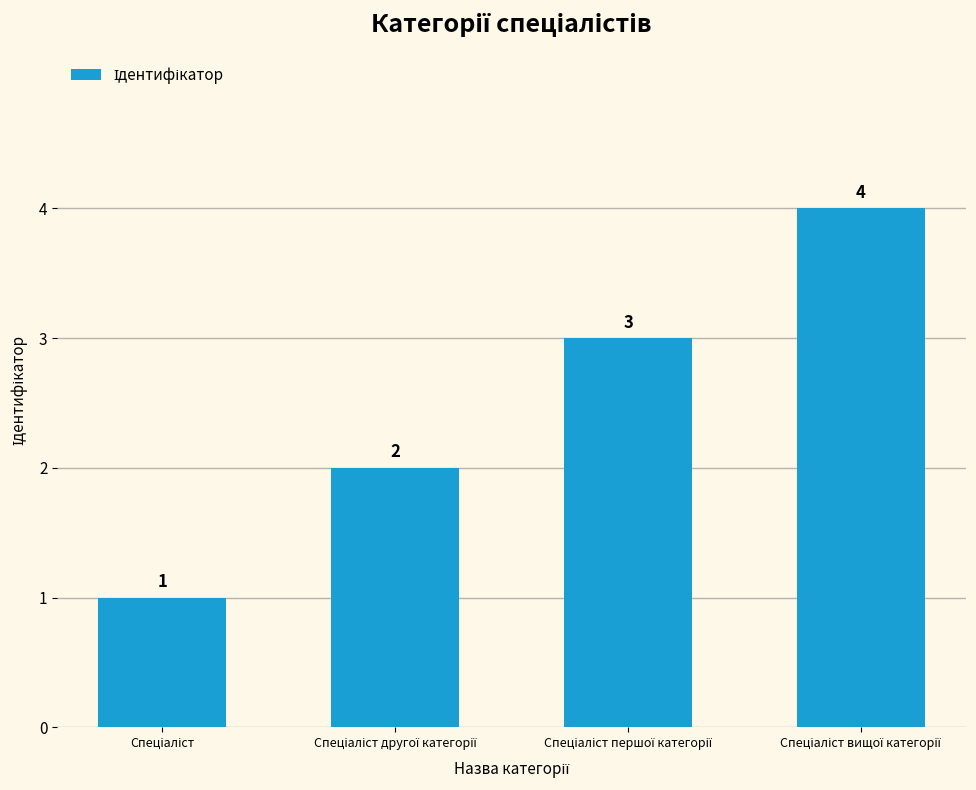

What is the value of the 1st bar from the left?

1